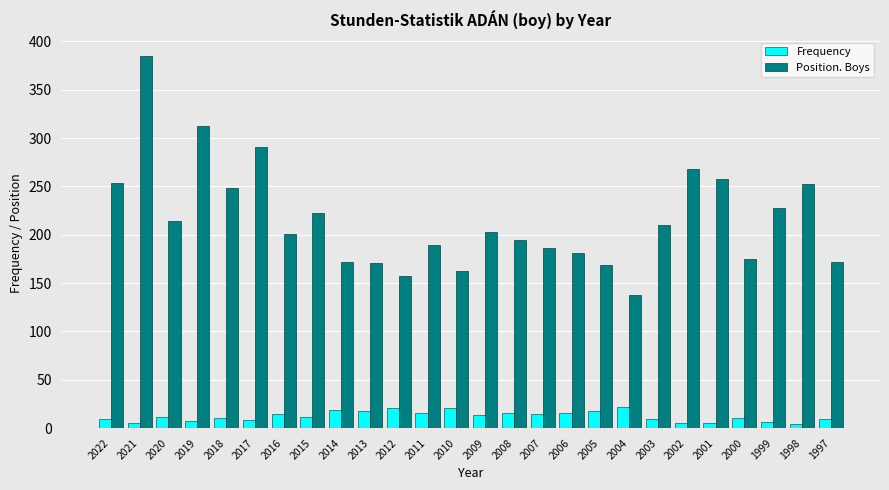

Which category has the highest value in the Position. Boys series?

2021